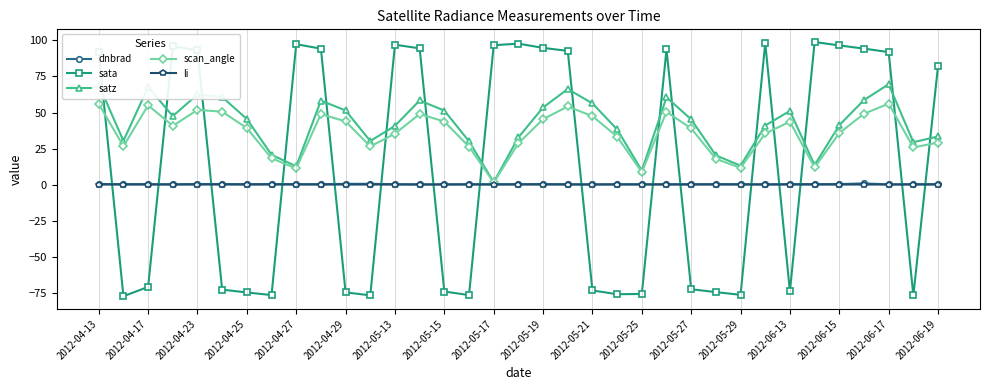

Which series has the widest spread of values?

sata